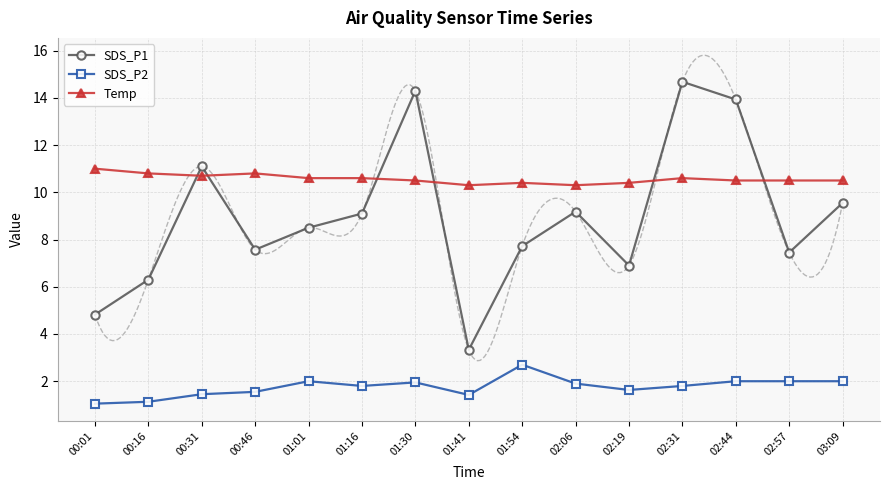

Is the value of Temp at 02:19 greater than the value of SDS_P2 at 00:16?

Yes